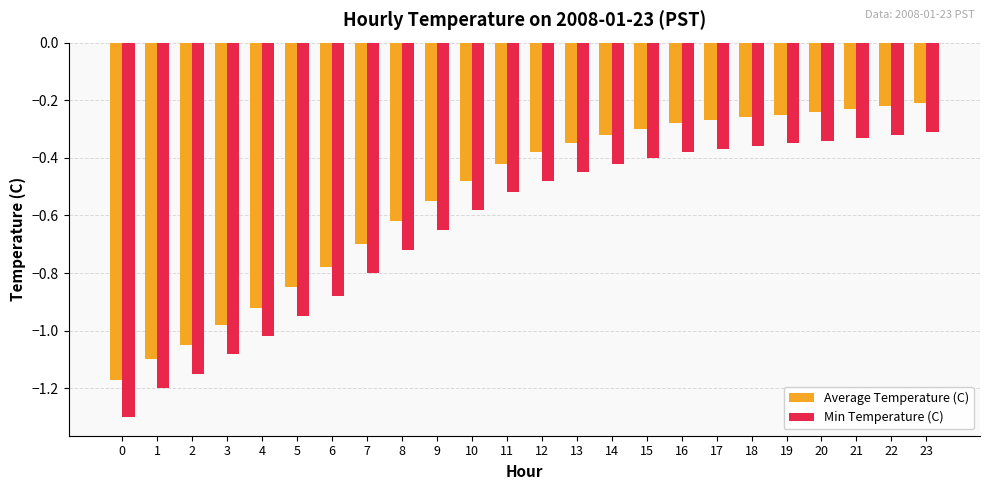

The Min Temperature (C) series shows -0.3 at 21. True or false?

True